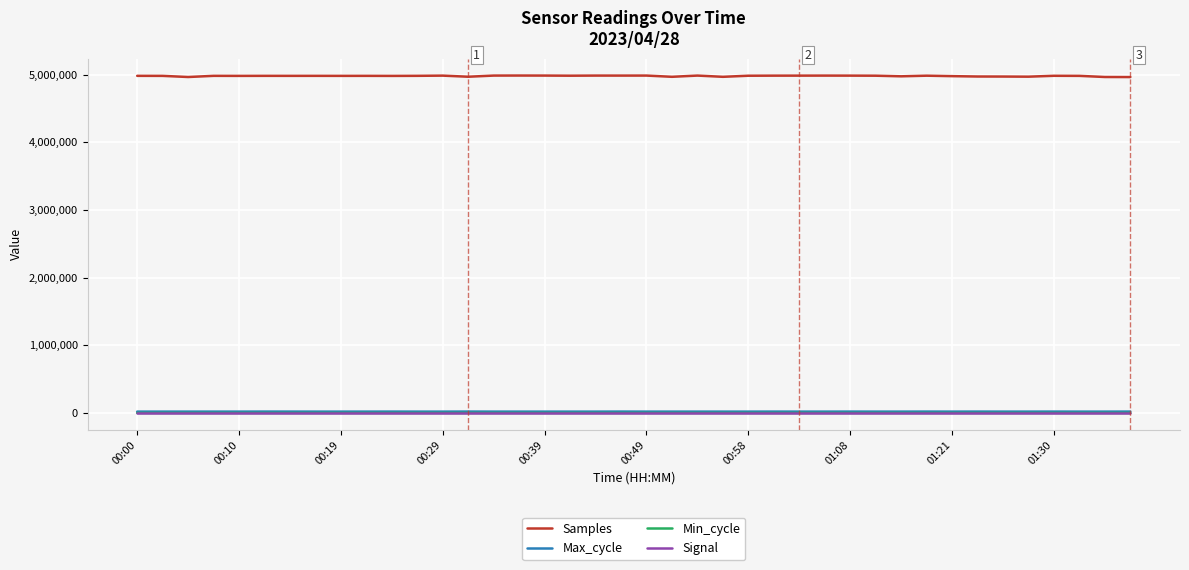

True or false: Signal and Samples cross at least once.

False